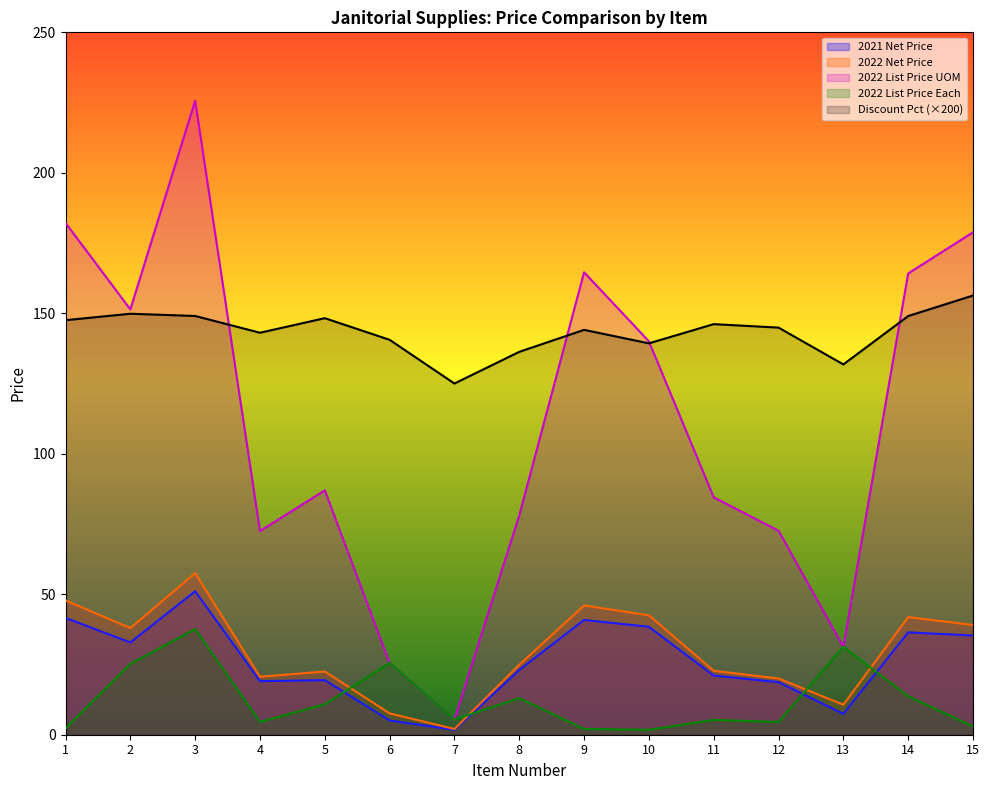

Where is the first local minimum for 2021 Net Price?

2